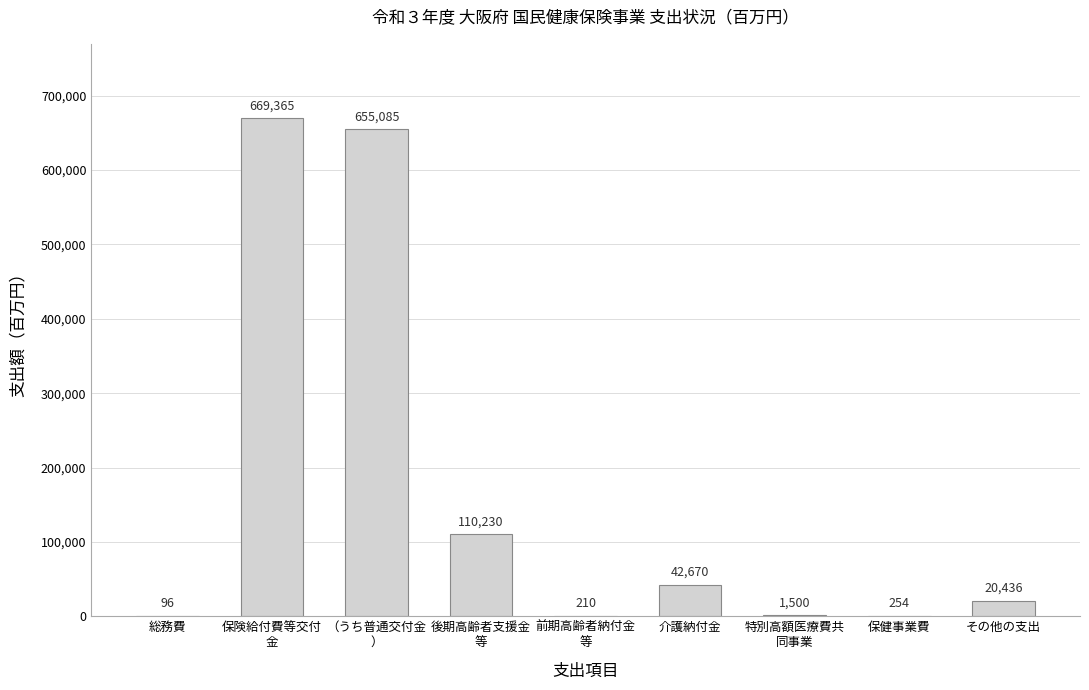

Reading left to right, what are all the values shown in this chart?

96	669365	655085	110230	210	42670	1500	254	20436